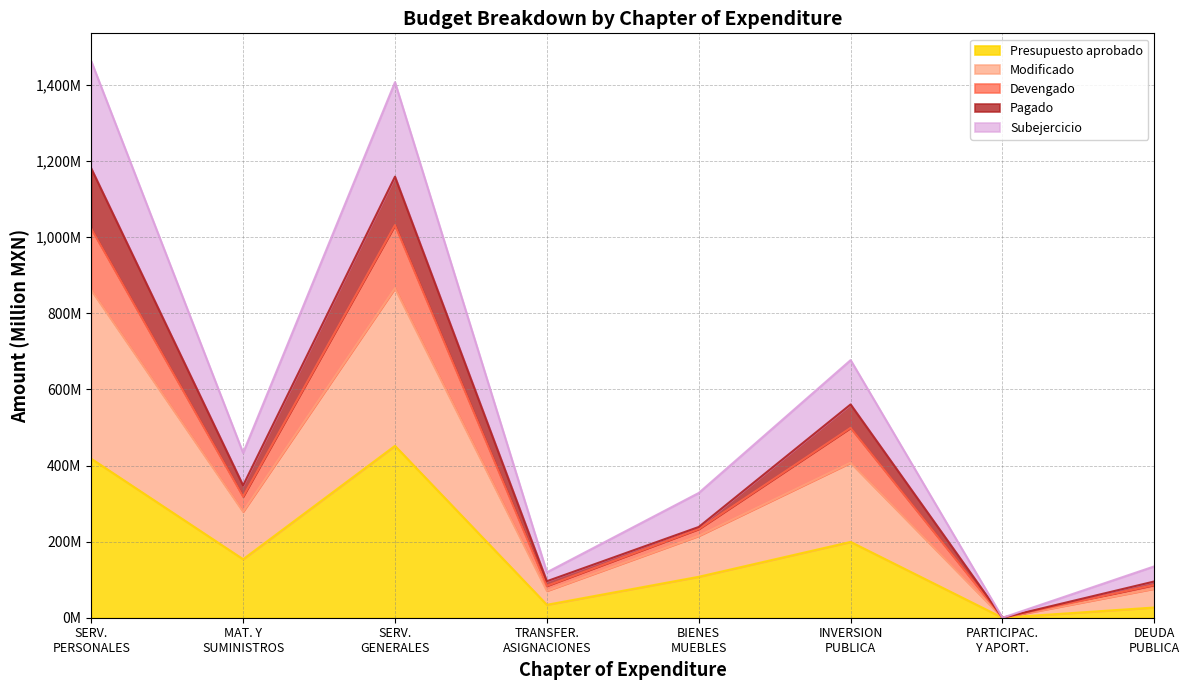

True or false: Subejercicio has more than 0 interior local peaks.

True